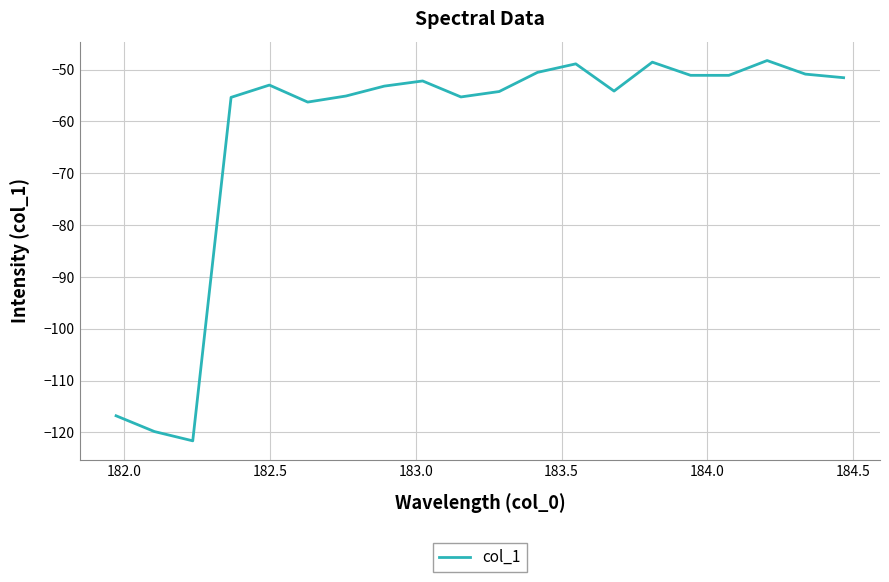

What is the smallest value displayed?

-121.6